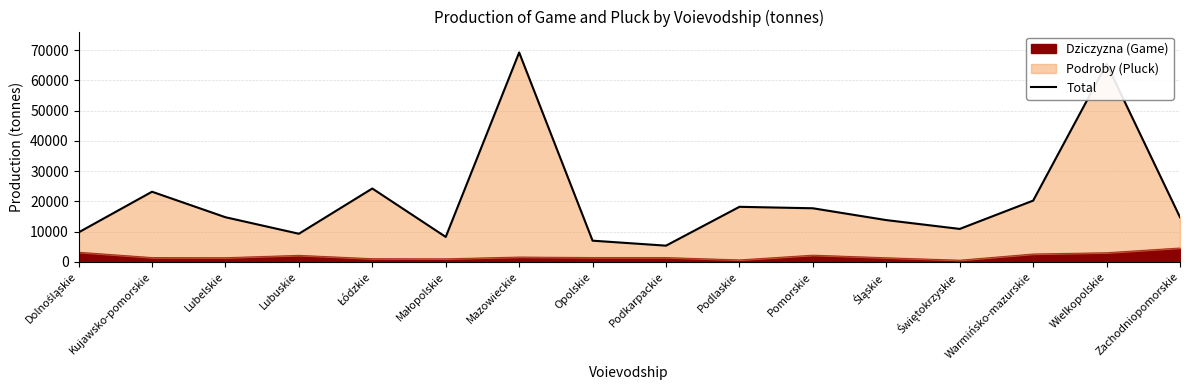

What position from the right is Pomorskie?

6